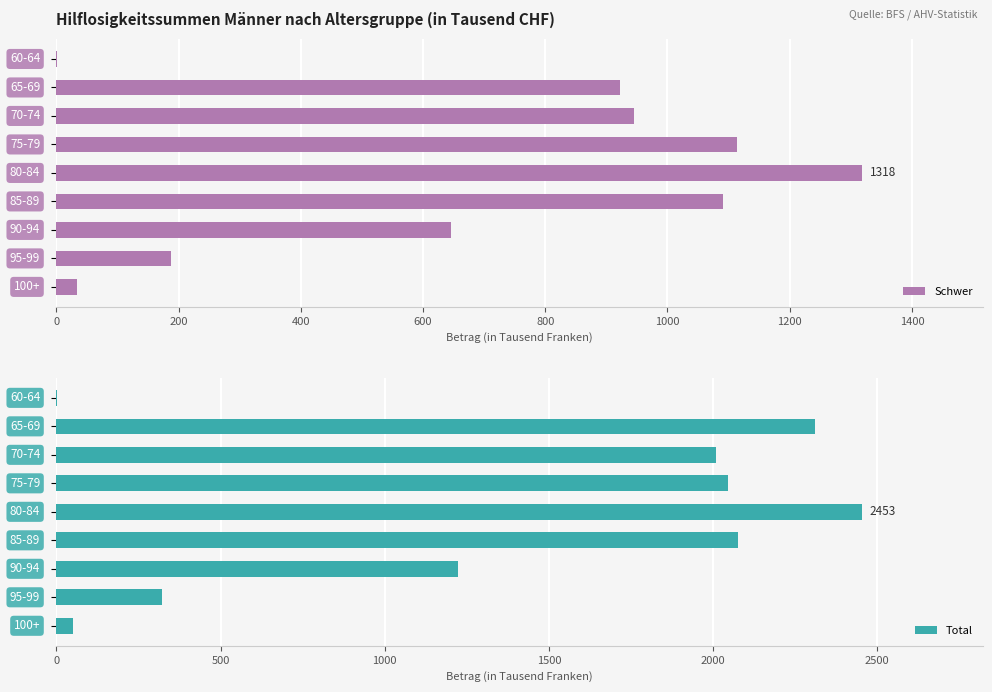

List the series in order of their peak value, highest first.

Total, Schwer